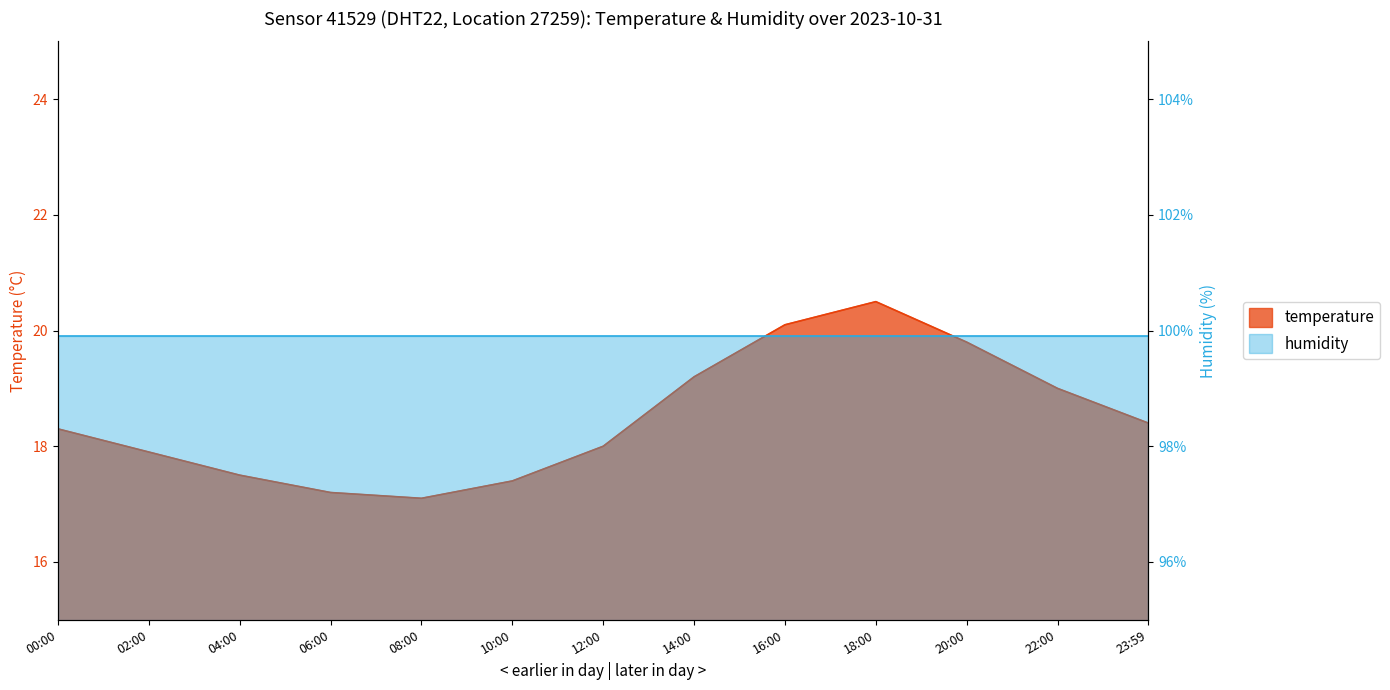

What is the ratio of the value at 16:00 to the value at 00:00?

1.1